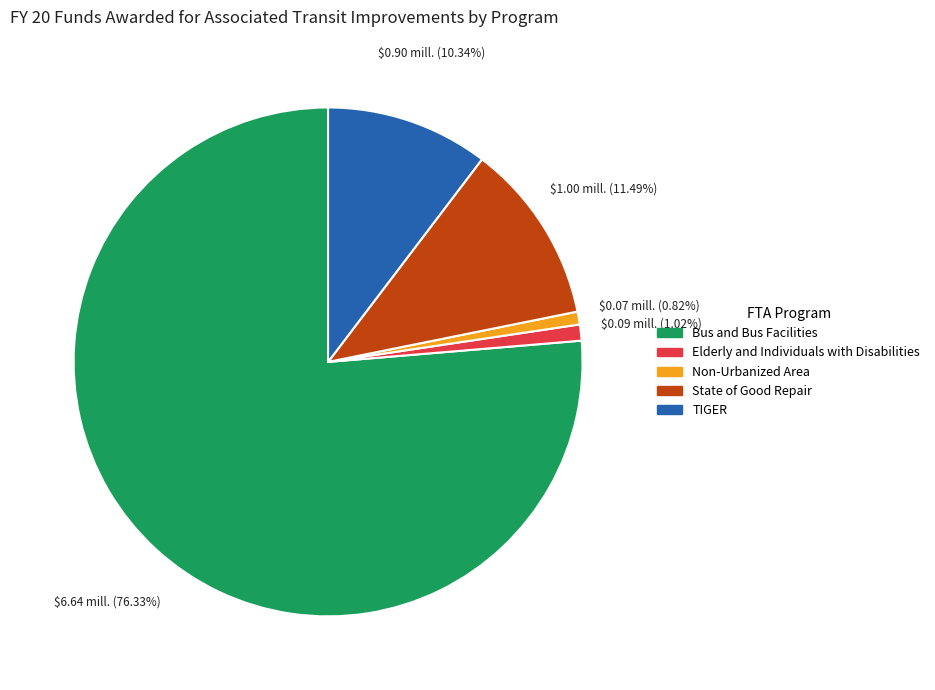

True or false: State of Good Repair accounts for 11% of the total.

True